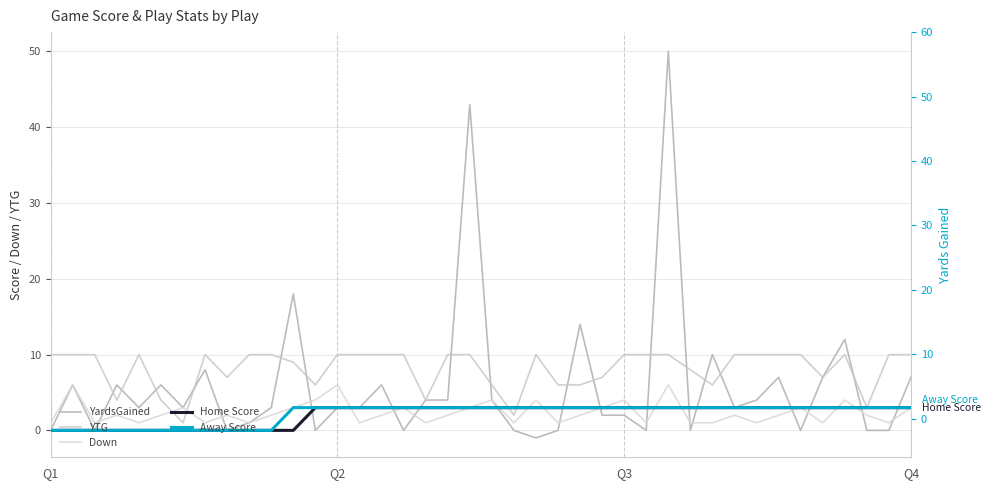

What is the total value across all series at 6?

7